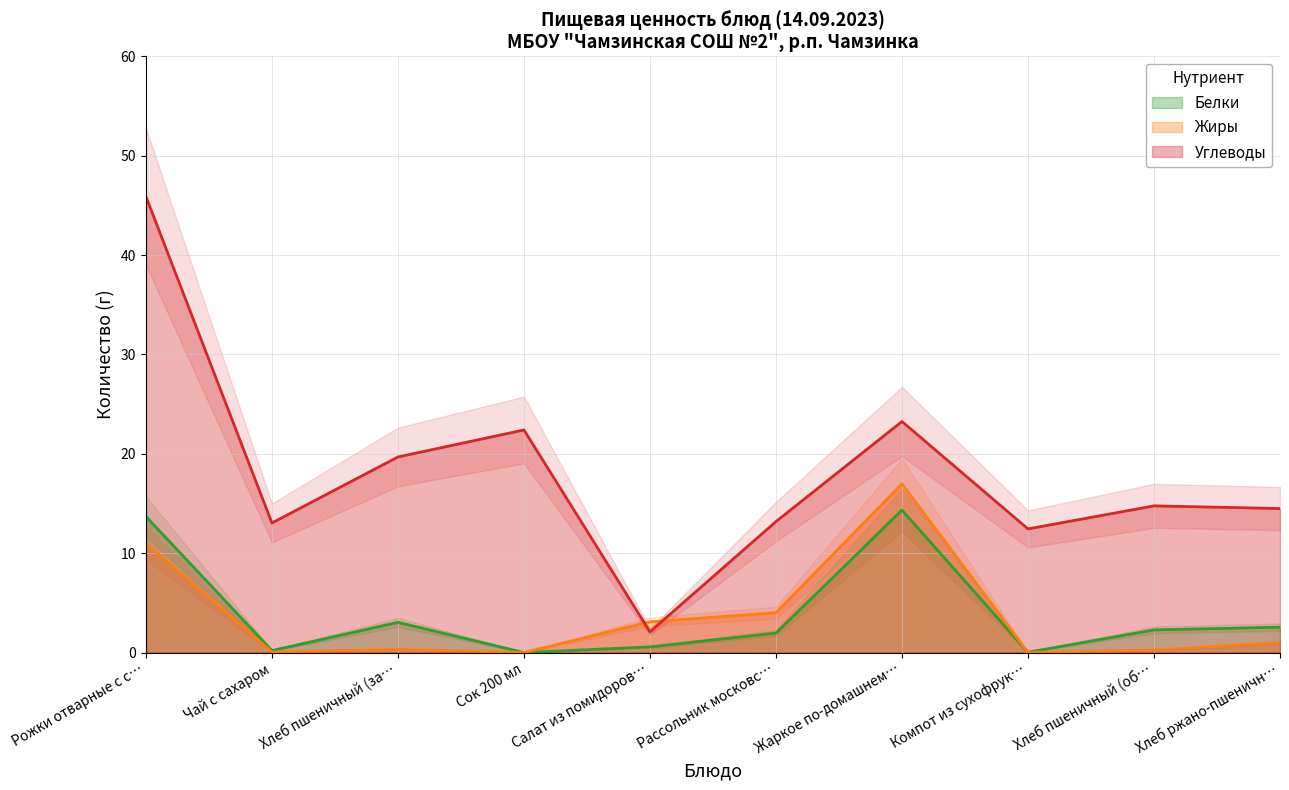

What is the label of the 9th point from the right?

Чай с сахаром